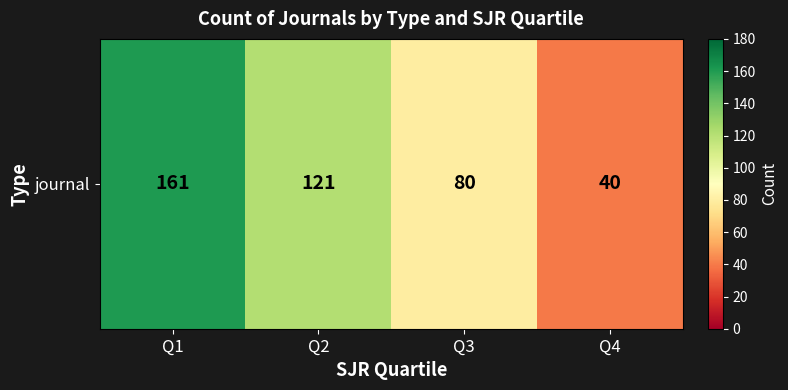

Rank the categories by value from highest to lowest.

Q1, Q2, Q3, Q4